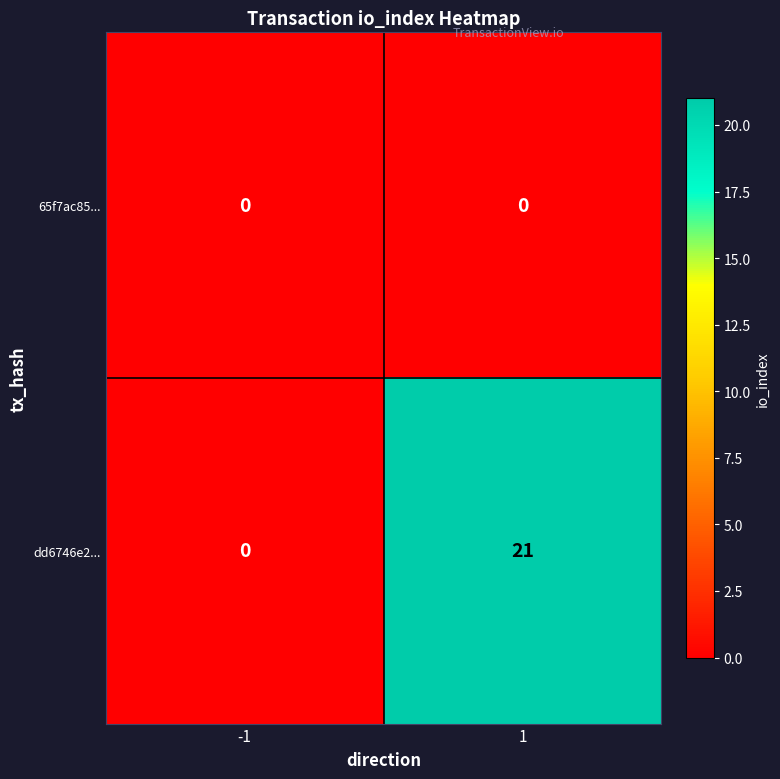

Which category has the highest value across all series?

1